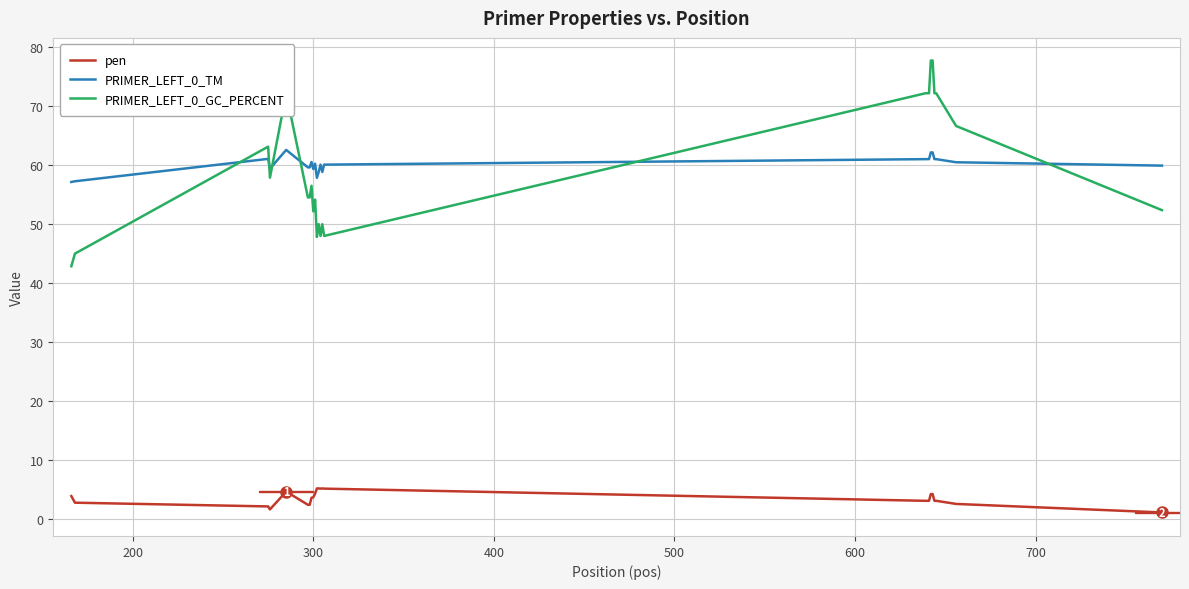

What is the minimum value shown in the chart?

1.1